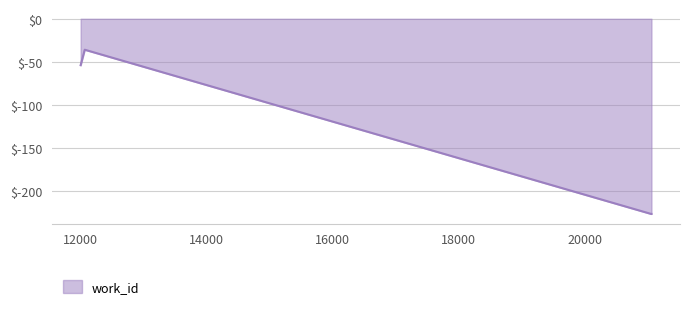

What is the average value?

-136